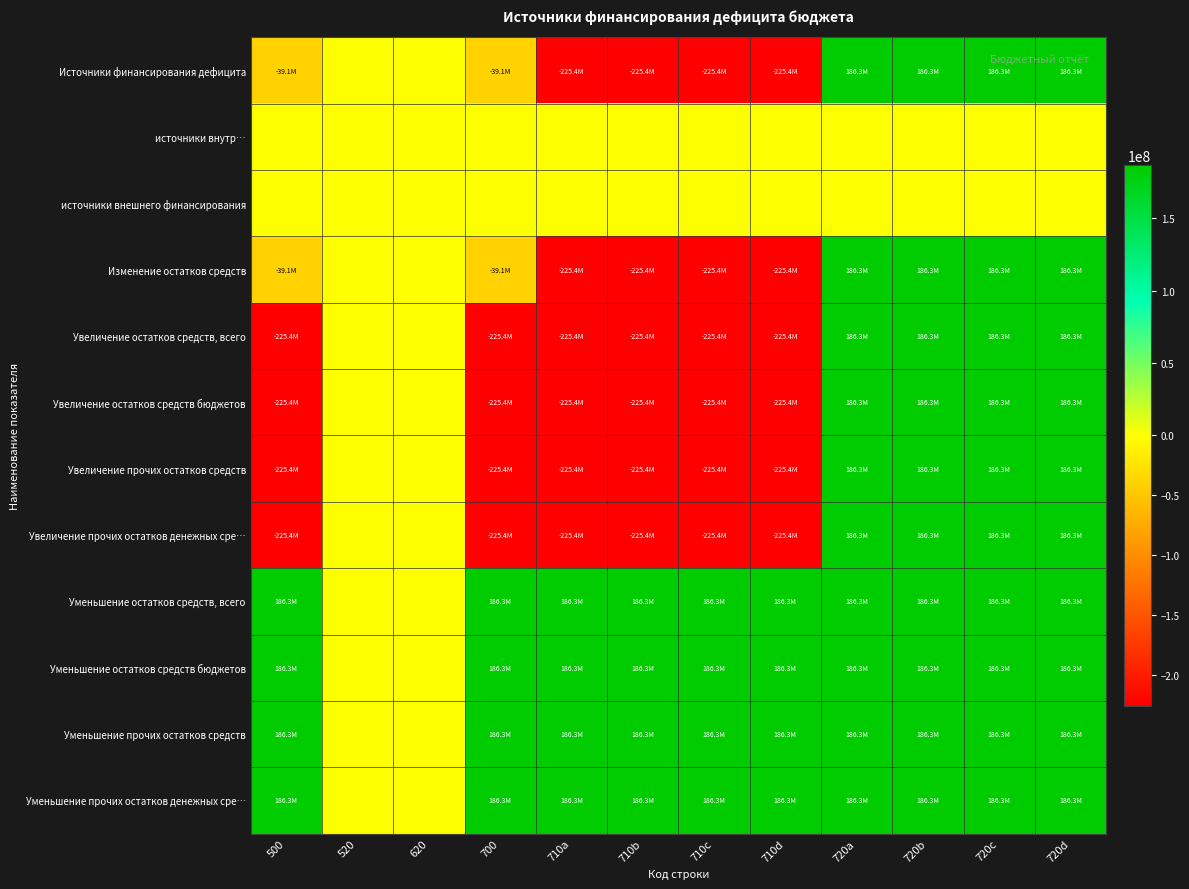

What is the total value across all series at 720c?

1863169004.8